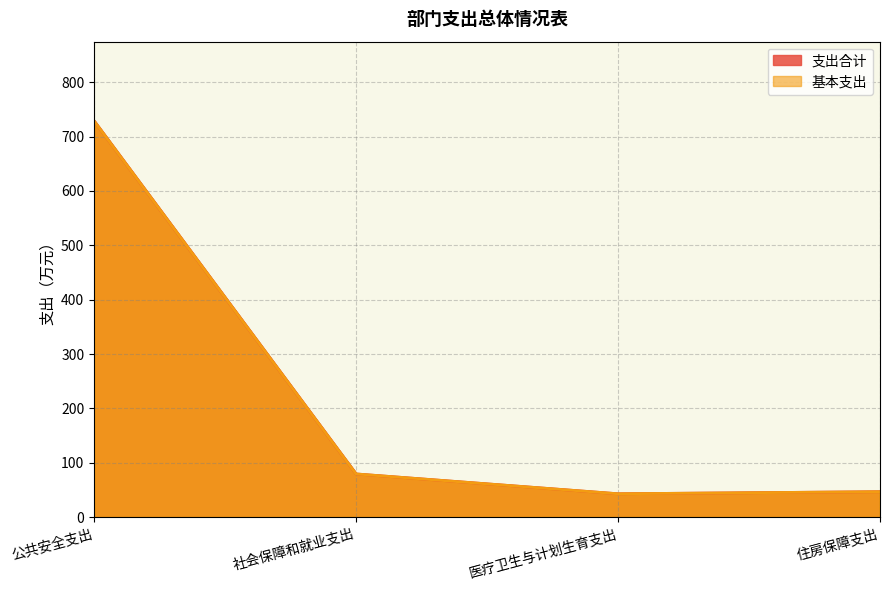

The 基本支出 series shows 47.0 at 住房保障支出. True or false?

True